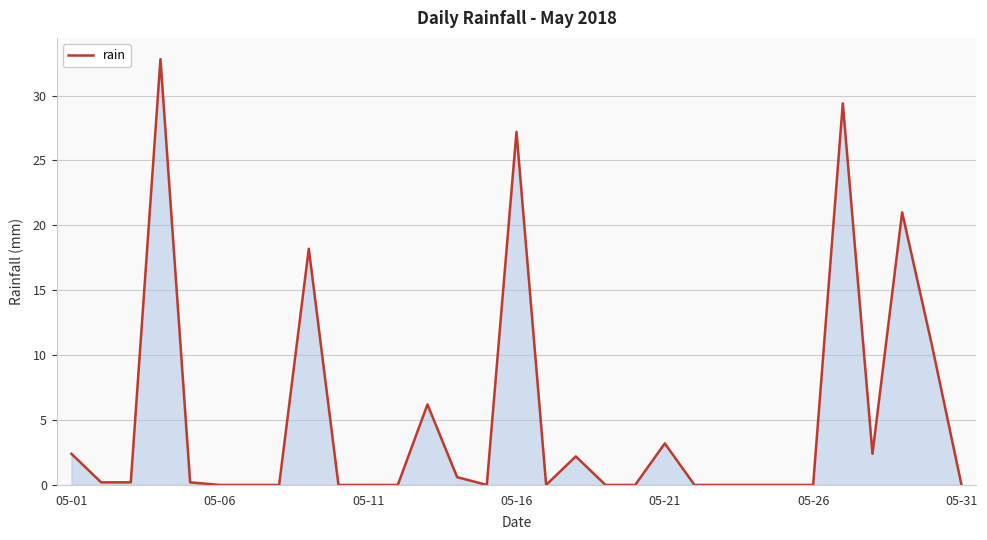

What is the greatest value displayed?

32.8